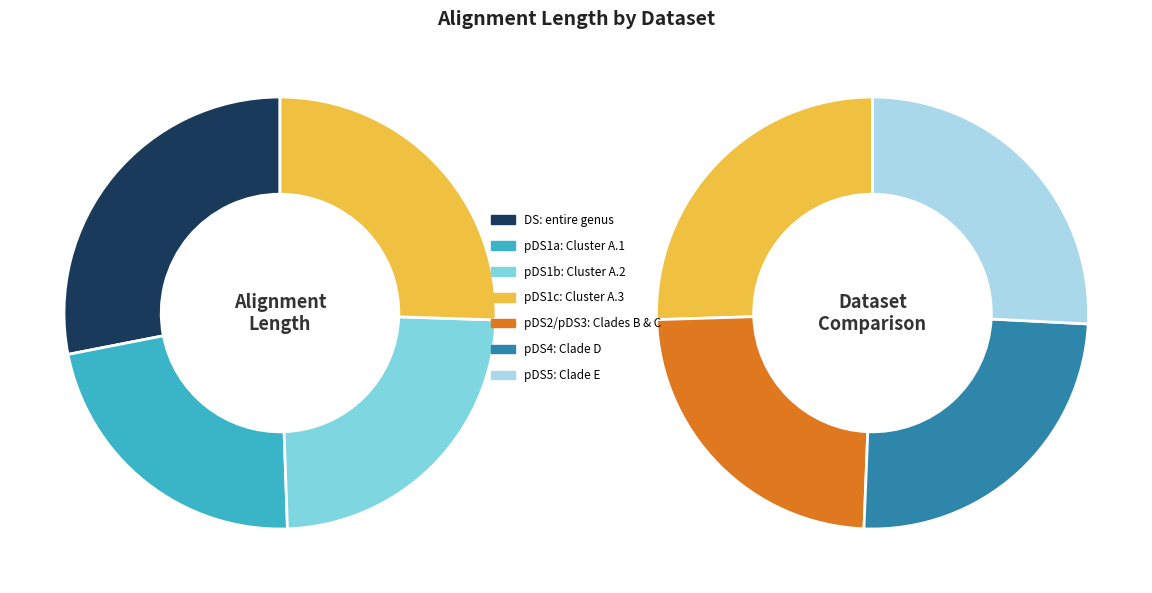

What is the change in value from pDS1b: Cluster A.2 to pDS5: Clade E?

+48